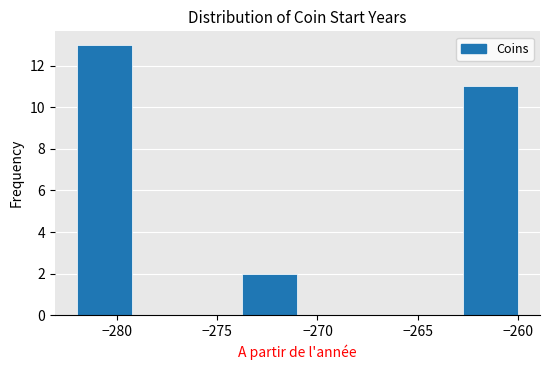

Reading left to right, transcribe this chart: for each bar, give the range it covers on the x-axis and its height. Neither the bar edges nor the heights are printed on the chart, so give them approximately, as read against the axes.

-282.00 to -279.25: 13
-279.25 to -276.50: 0
-276.50 to -273.75: 0
-273.75 to -271.00: 2
-271.00 to -268.25: 0
-268.25 to -265.50: 0
-265.50 to -262.75: 0
-262.75 to -260.00: 11